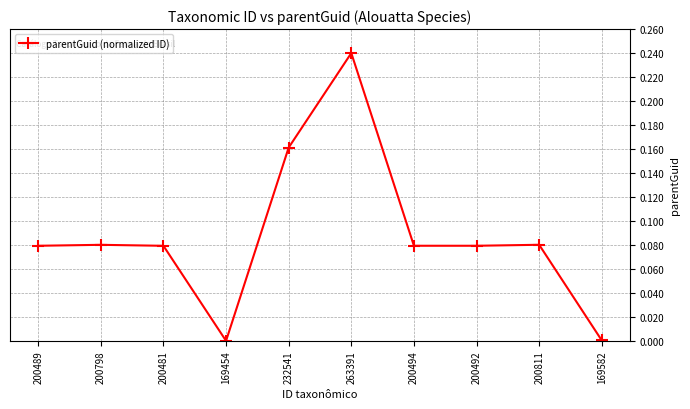

What is the sum of all values?

0.9